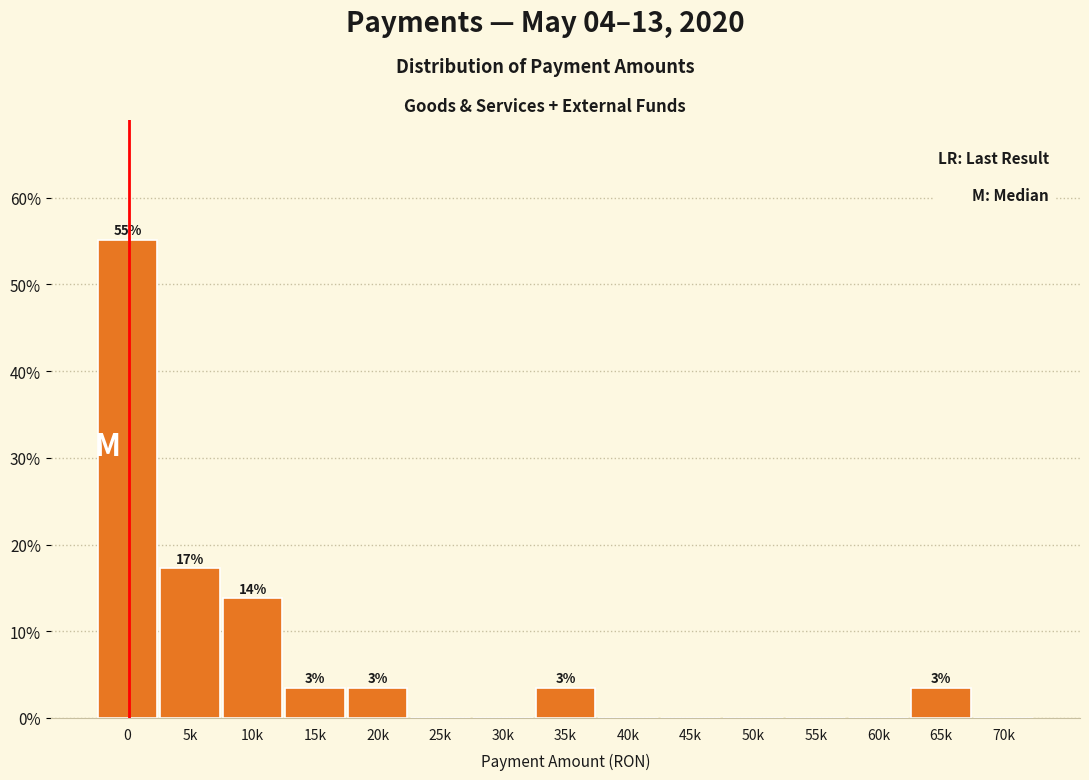

Reading right to left, what are all the values shown in this chart?

70k=0.0	65k=3.4	60k=0.0	55k=0.0	50k=0.0	45k=0.0	40k=0.0	35k=3.4	30k=0.0	25k=0.0	20k=3.4	15k=3.4	10k=13.8	5k=17.2	0=55.2